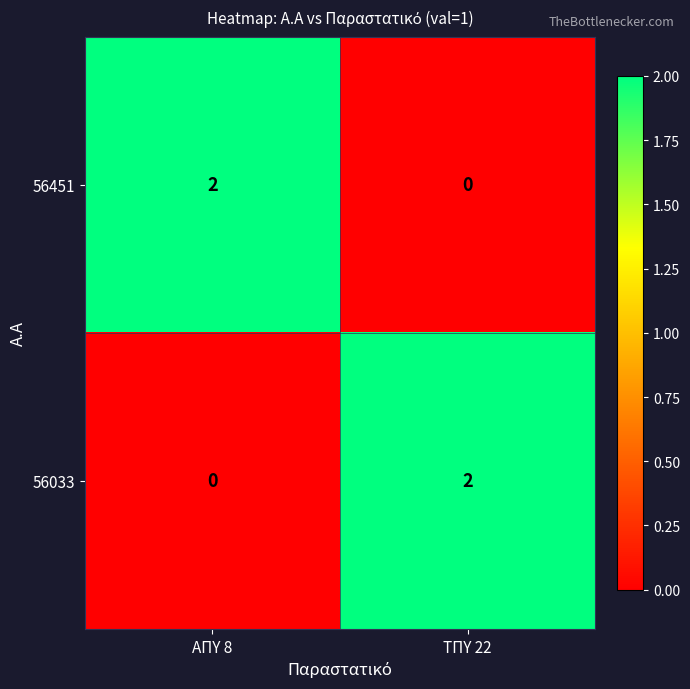

At which label is 56033 closest to 1?

ΑΠΥ 8